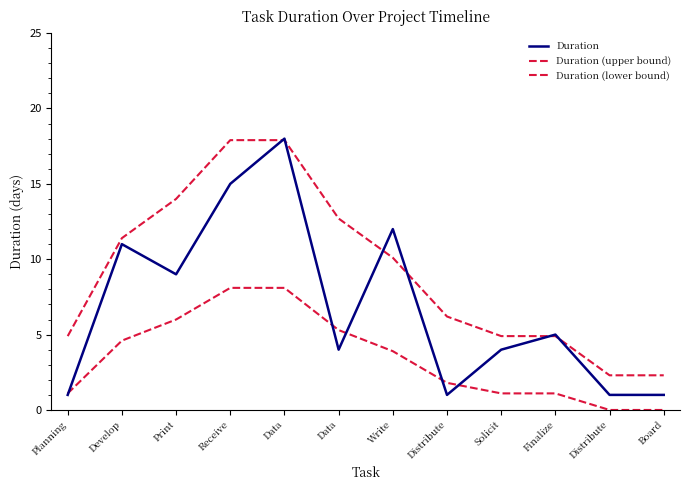

How many values in the Duration series are below 5?

6